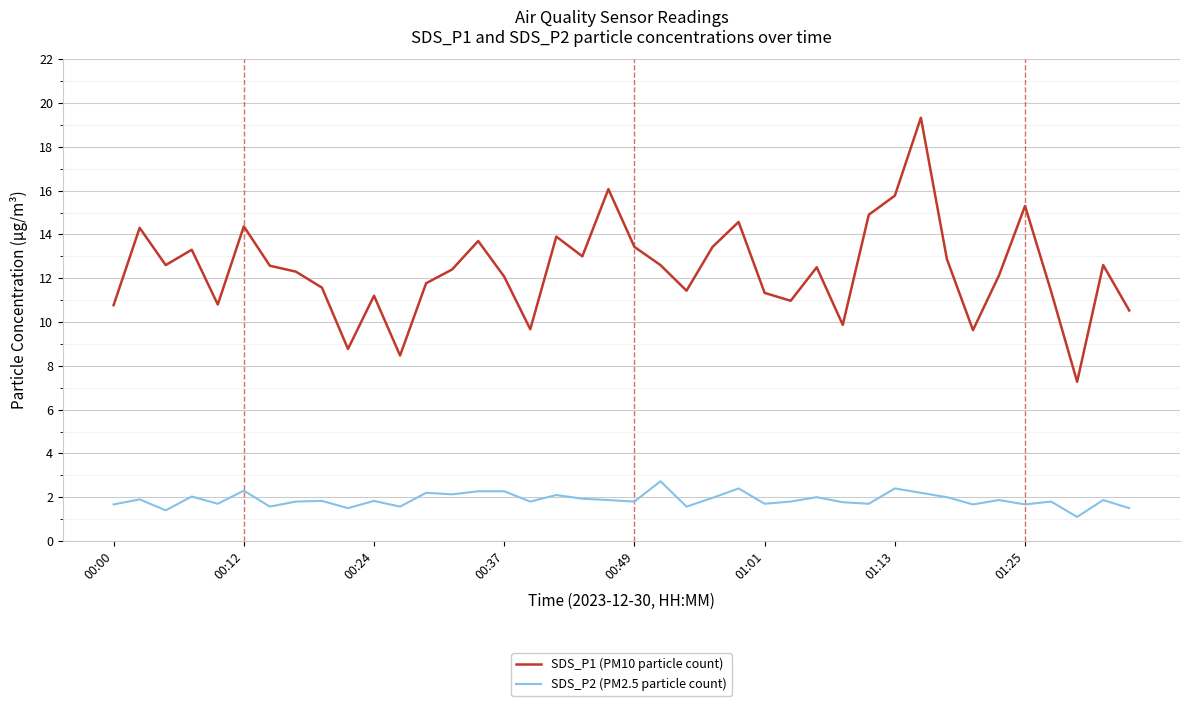

What is the minimum value for SDS_P1 (PM10 particle count)?

7.3